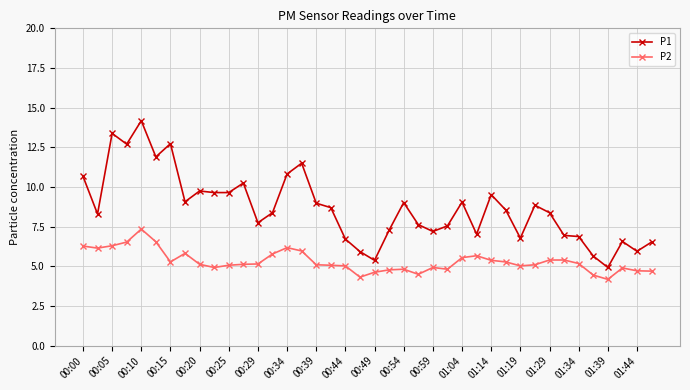

What are all the series names shown in the legend?

P1, P2